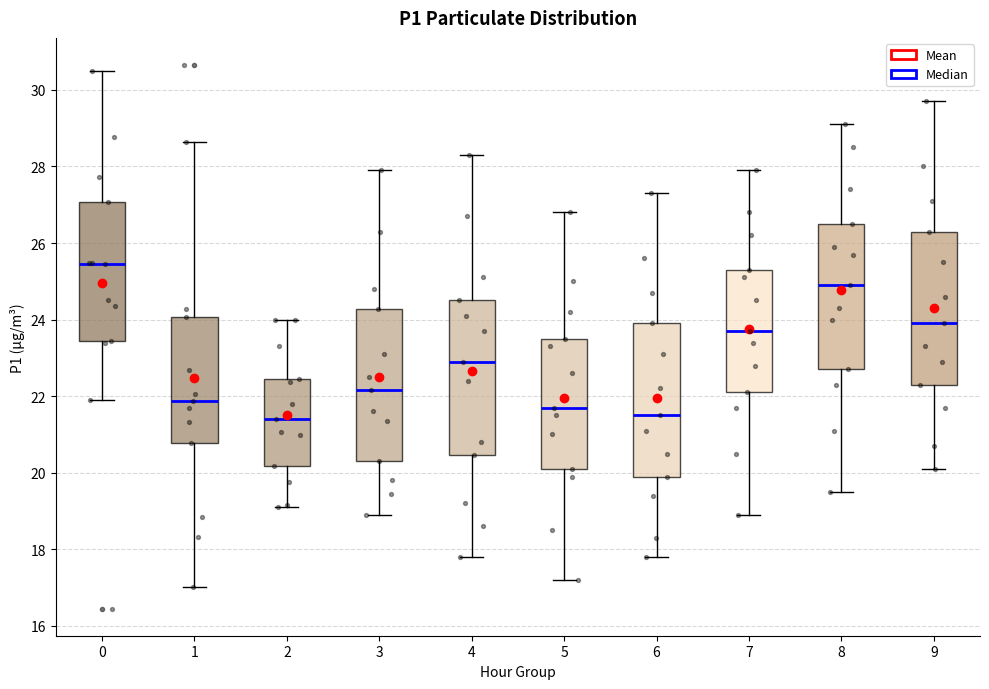

Reading left to right, read every box against the y-axis: the position of its median line, the range the box covers, and the ends of its whiskers. The values are not printed on the chart, so give them approximately, as read against the axis.

0: median 25.4, box 23.4 to 27.0, whiskers 22.0 to 30.6
1: median 21.8, box 20.8 to 24.0, whiskers 17.0 to 28.6
2: median 21.4, box 20.2 to 22.4, whiskers 19.2 to 24.0
3: median 22.2, box 20.4 to 24.2, whiskers 19.0 to 28.0
4: median 23.0, box 20.4 to 24.6, whiskers 17.8 to 28.4
5: median 21.8, box 20.2 to 23.6, whiskers 17.2 to 26.8
6: median 21.6, box 20.0 to 24.0, whiskers 17.8 to 27.4
7: median 23.8, box 22.2 to 25.4, whiskers 19.0 to 28.0
8: median 25.0, box 22.8 to 26.6, whiskers 19.6 to 29.2
9: median 24.0, box 22.4 to 26.4, whiskers 20.2 to 29.8